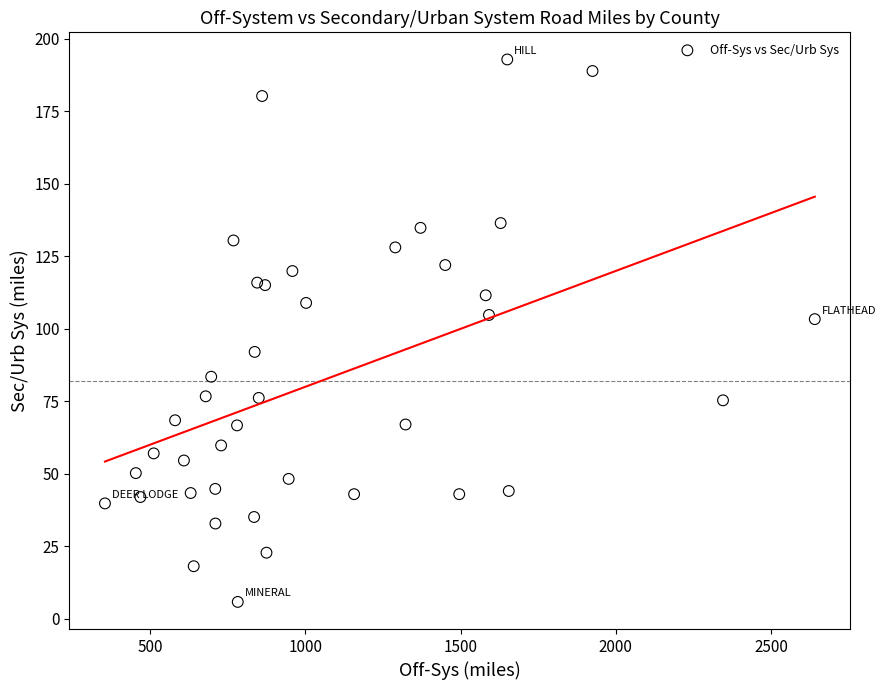

What is the range of Y values (max minus min)?

187.0